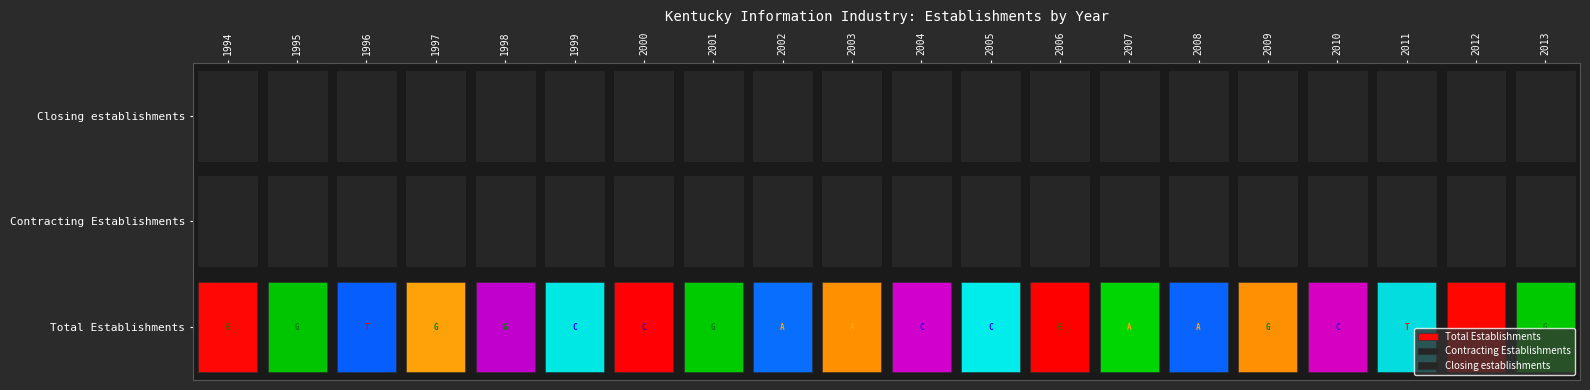

How many 2012 values are between 0 and 80?

3